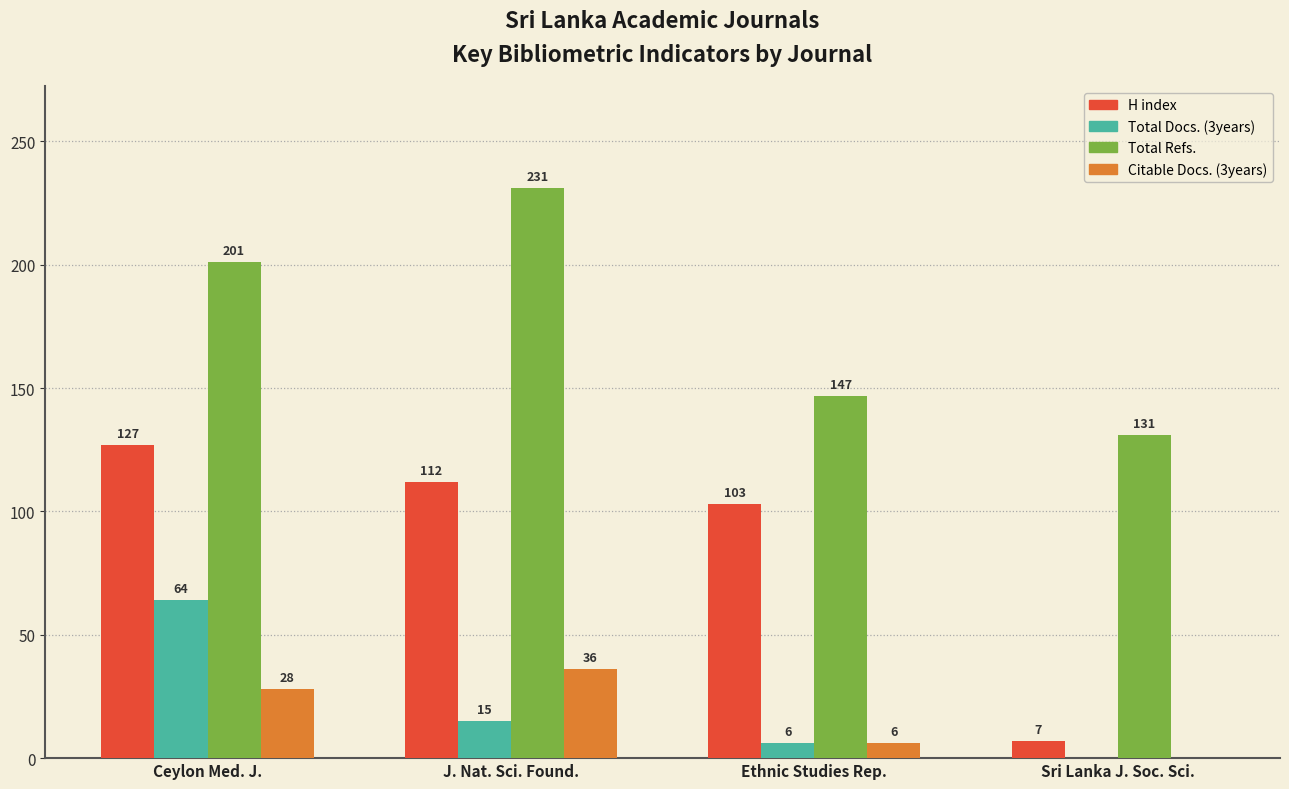

What is the total value across all series at Ethnic Studies Rep.?

262